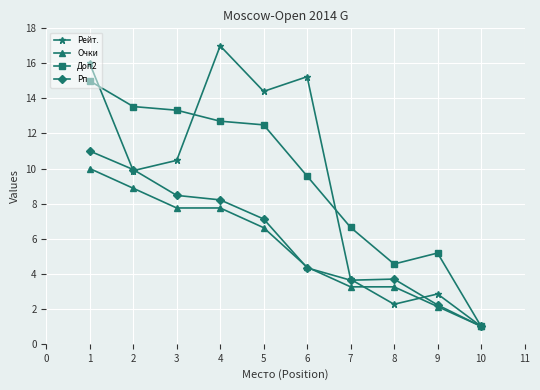

What is the difference between the second highest and minimum values in the Рейт. series?

15.0